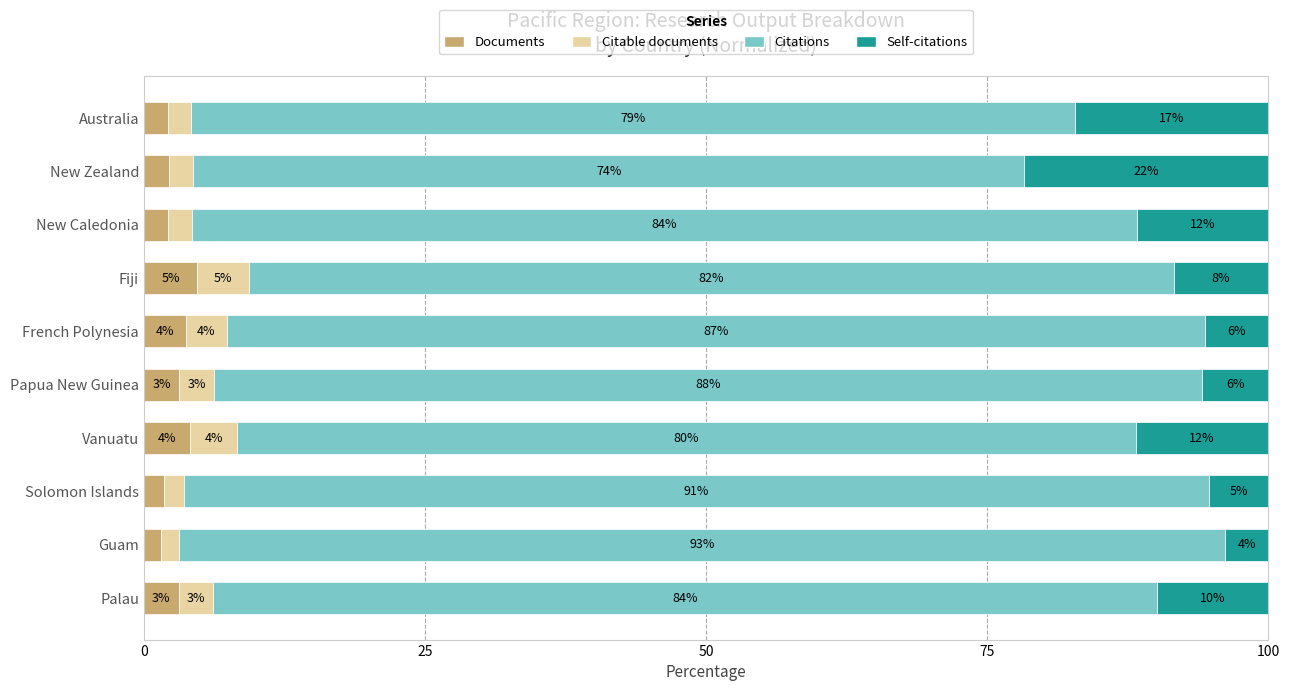

What are all the series names shown in the legend?

Documents, Citable documents, Citations, Self-citations